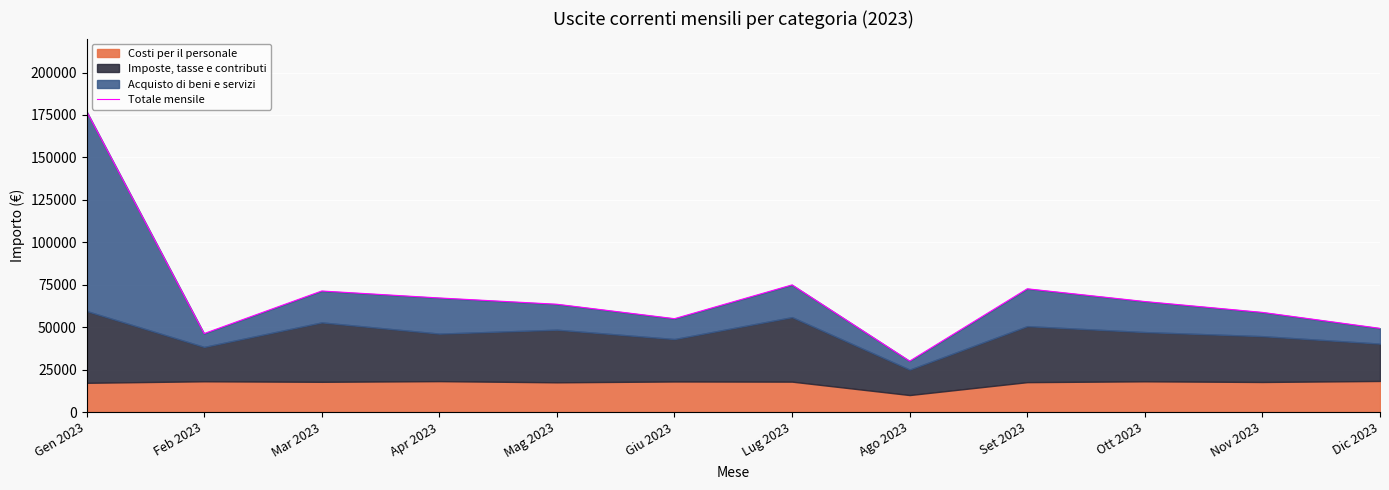

Does the chart display data point markers on the line(s)?

No